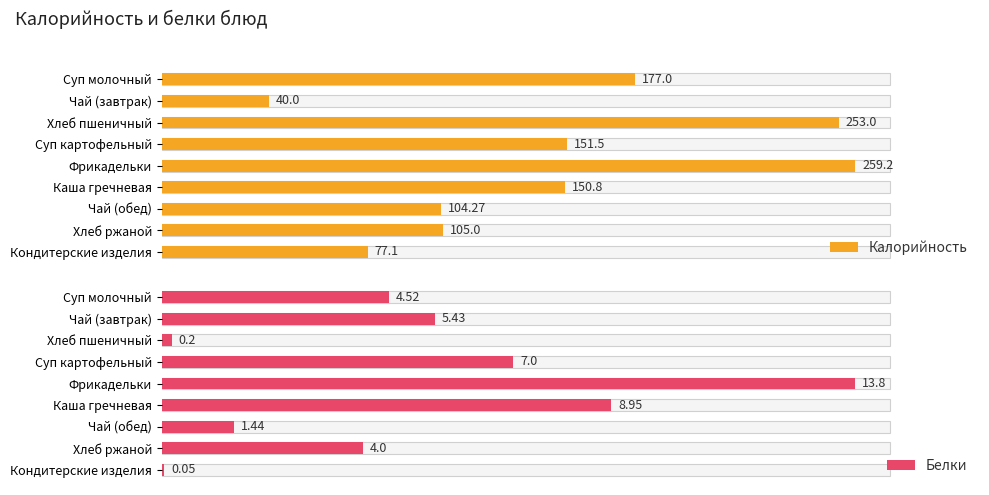

True or false: Калорийность has a value of 151.6 at Чай (обед).

False